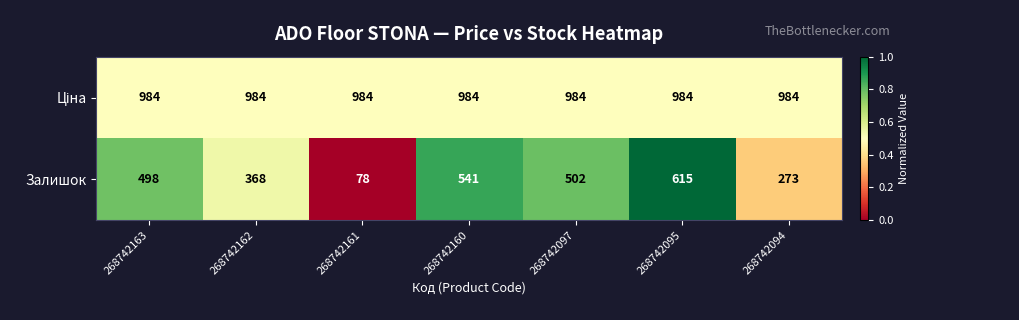

What is the difference between the maximum and second lowest values in the Залишок series?

342